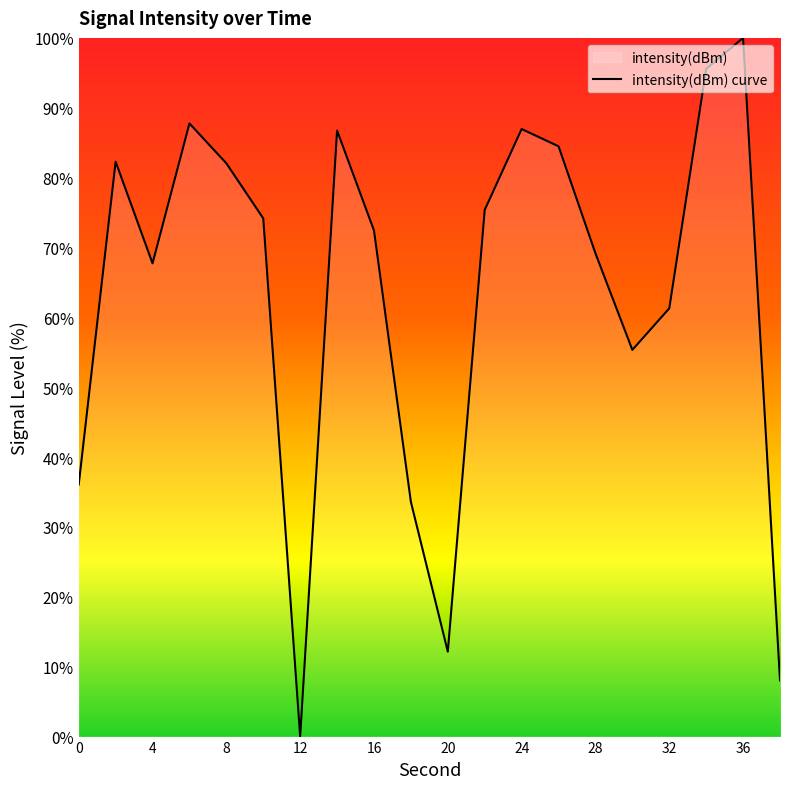

How many lines are shown in the chart?

1